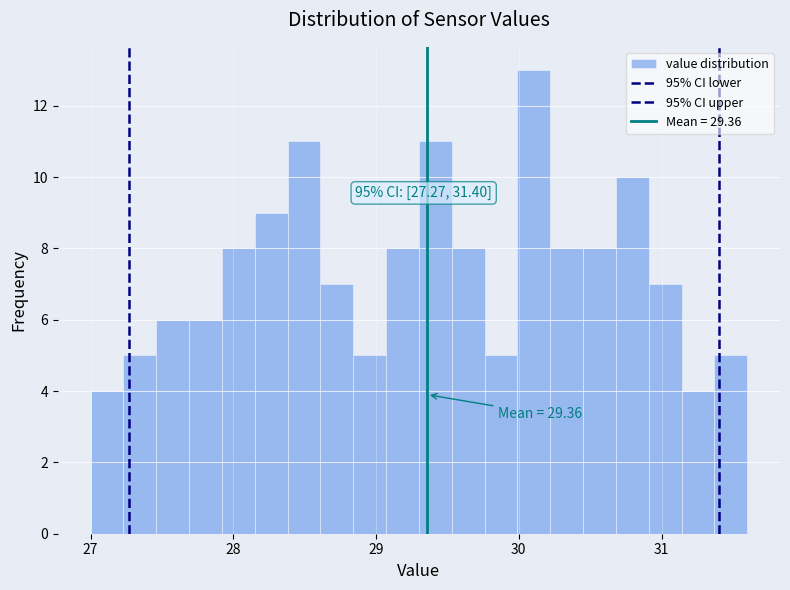

Around what value on the x-axis is the tallest bar? Give the approximate position of its centre, as read against the axis.

30.1